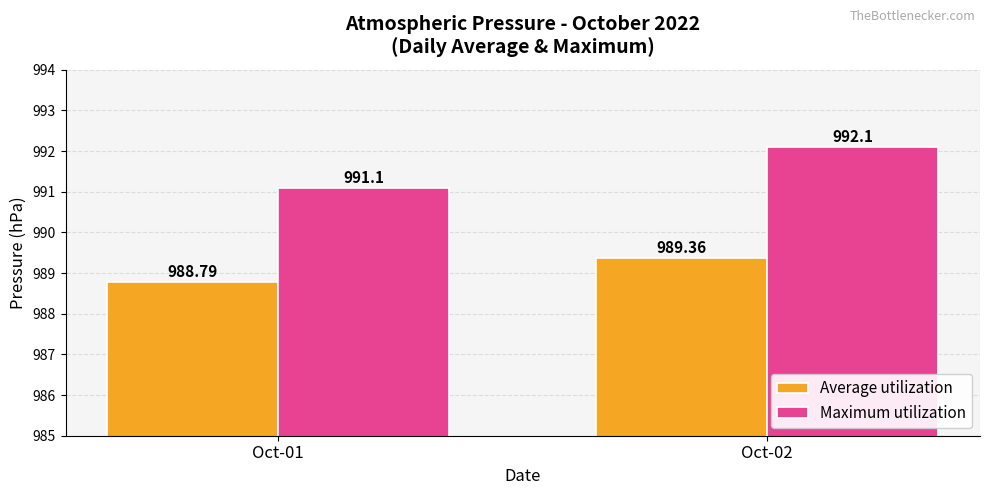

At which label does Maximum utilization first exceed 992?

Oct-02